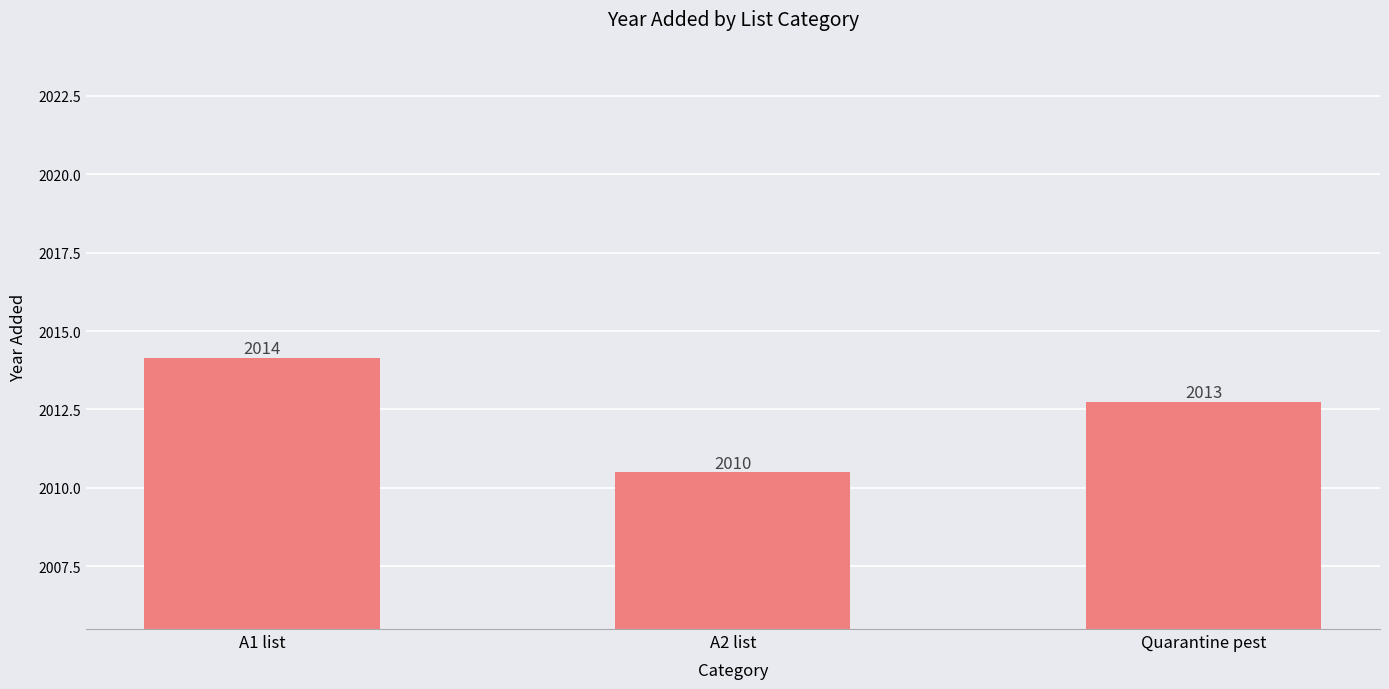

Where is the data nearest to the value 2012?

Quarantine pest